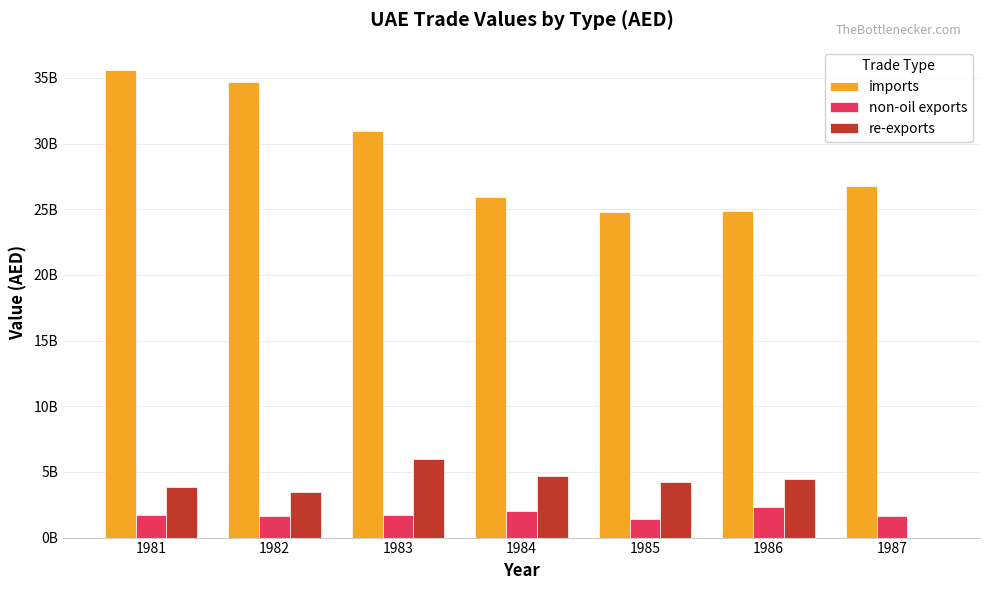

How many values in the re-exports series exceed 4270377460?

3